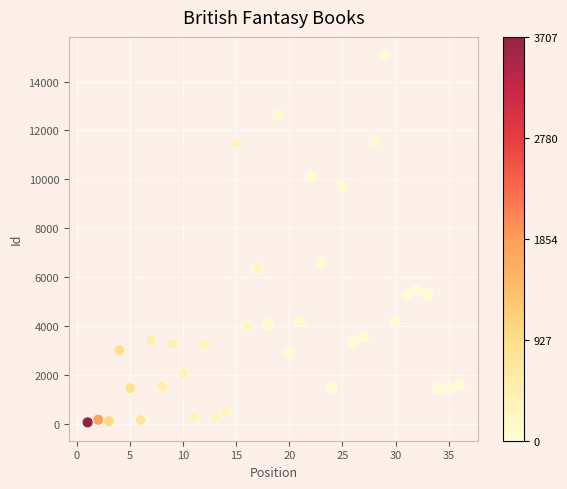

What Y value in the scatter plot is closest to 7565?

6604